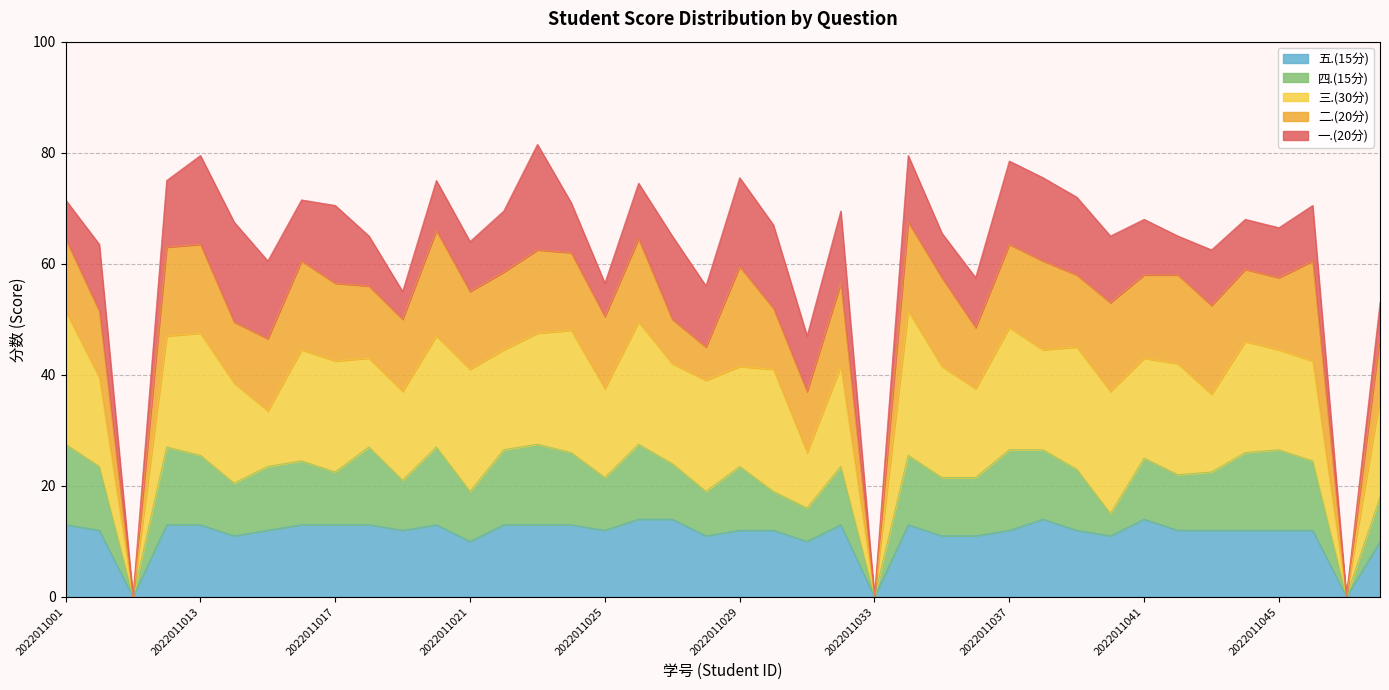

At which label does 三.(30分) first exceed 18?

2022011001